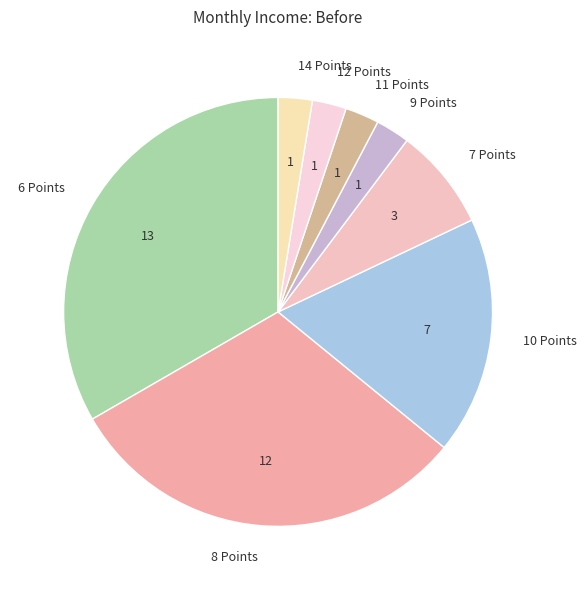

Combined, do 12 Points and 10 Points account for over 50%?

No